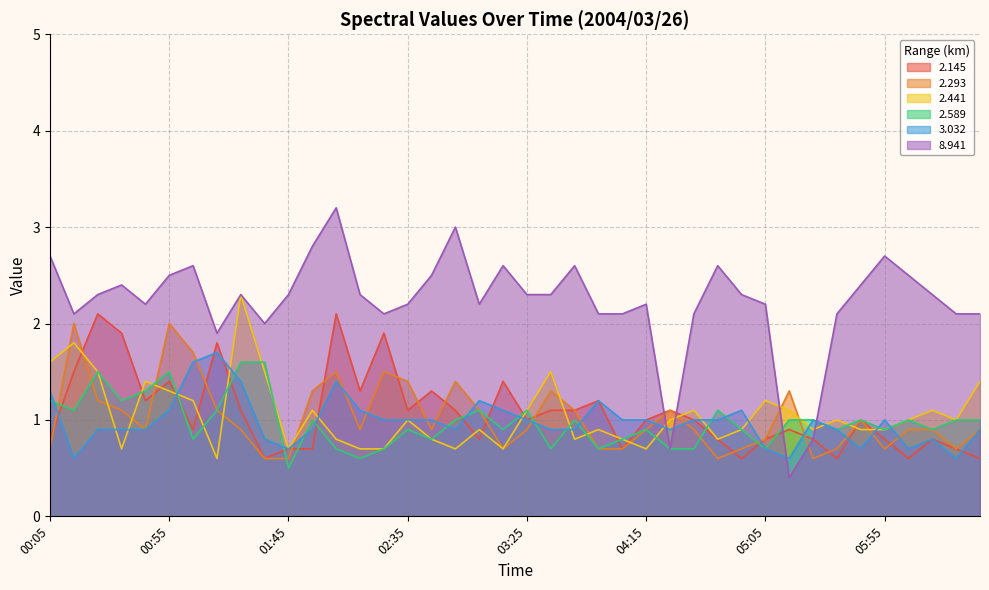

In 3.032, how many points are lower than both neighbors (excluding endpoints)?

8